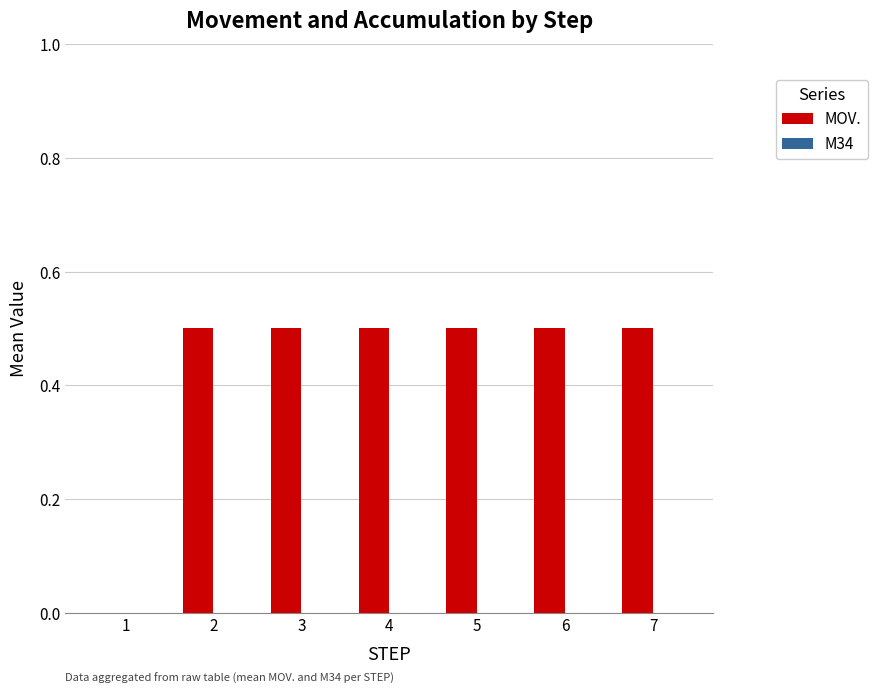

Does the chart contain stacked bars?

No